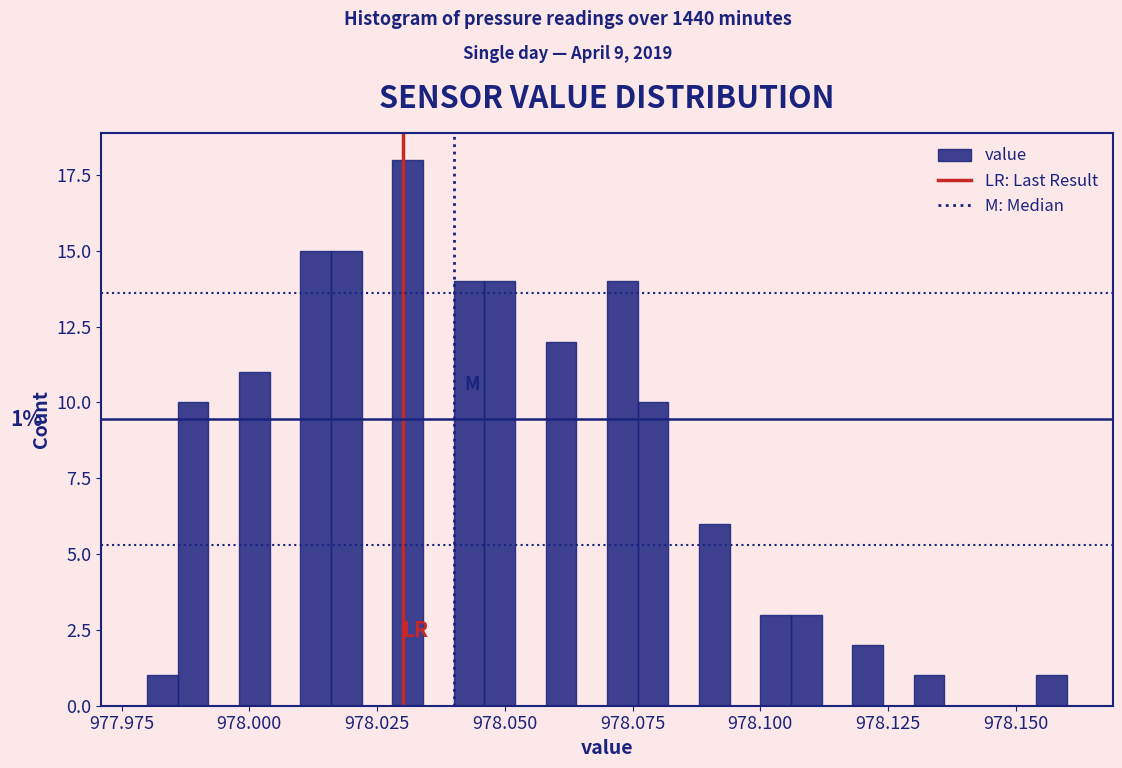

Around what value on the x-axis is the tallest bar? Give the approximate position of its centre, as read against the axis.

978.030